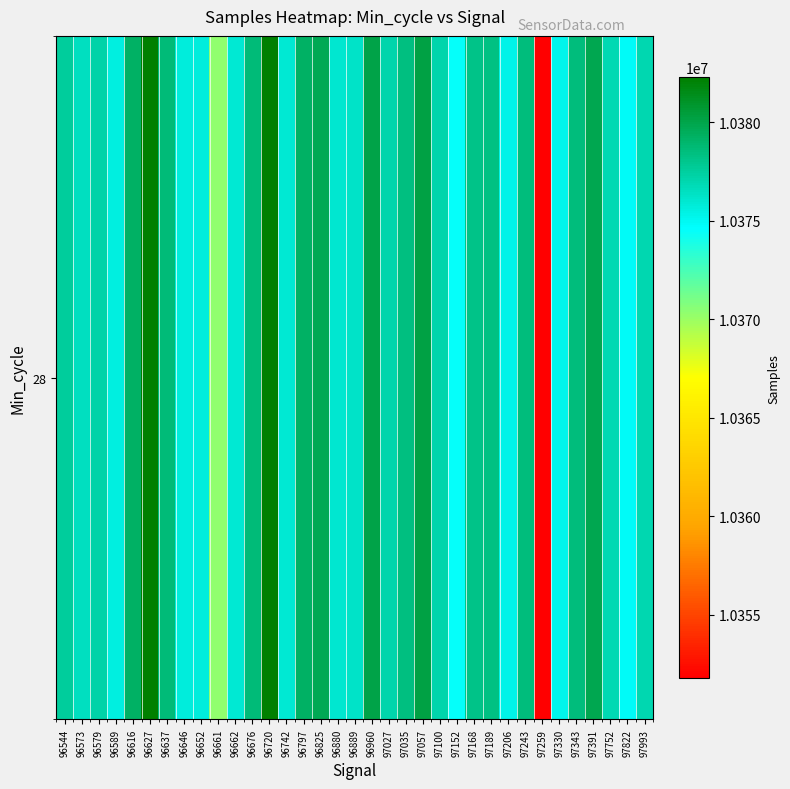

Reading left to right, what are all the values shown in this chart?

10377539	10376455	10377274	10375512	10379261	10382276	10378607	10375710	10375697	10370270	10375930	10378667	10382286	10375930	10379260	10379739	10376002	10376287	10380039	10377098	10378453	10380258	10377150	10374541	10378120	10378238	10375336	10378563	10351795	10375178	10378528	10379791	10376912	10374894	10377013